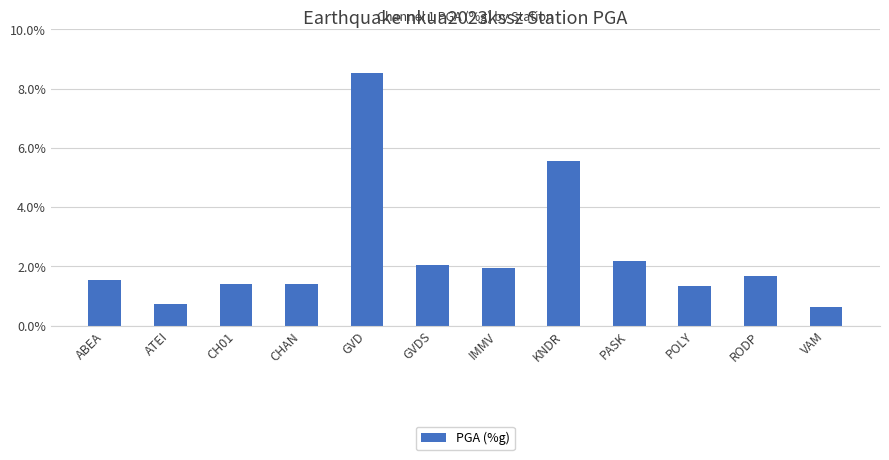

Does the chart contain any negative values?

No